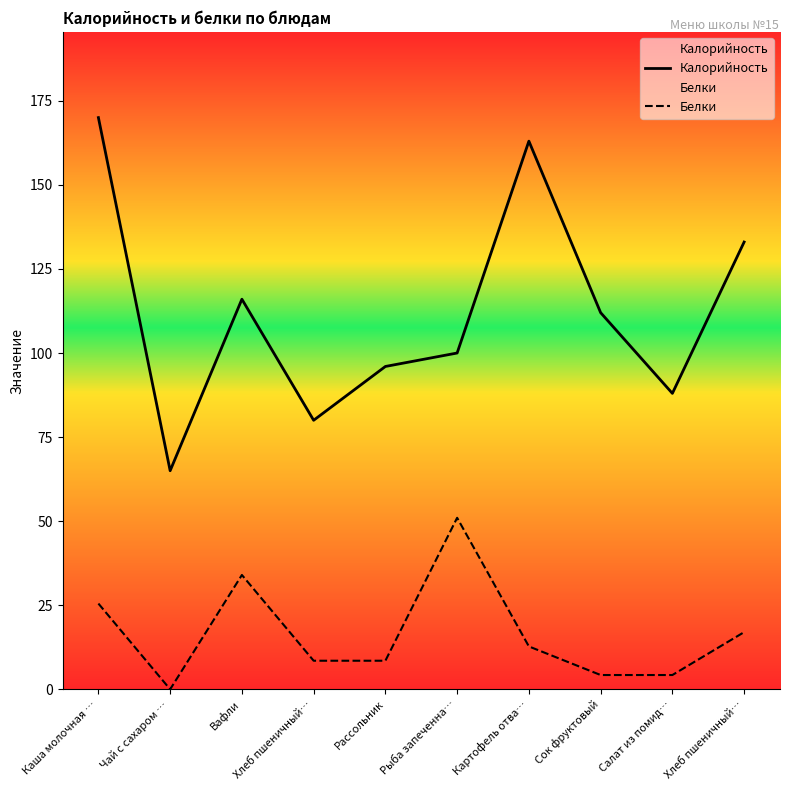

Reading left to right, what are all the values shown in this chart?

Калорийность: 170.0	65.0	116.0	80.0	96.0	100.0	163.0	112.0	88.0	133.0
Белки: 25.5	0.0	34.0	8.5	8.5	51.0	12.8	4.2	4.2	17.0